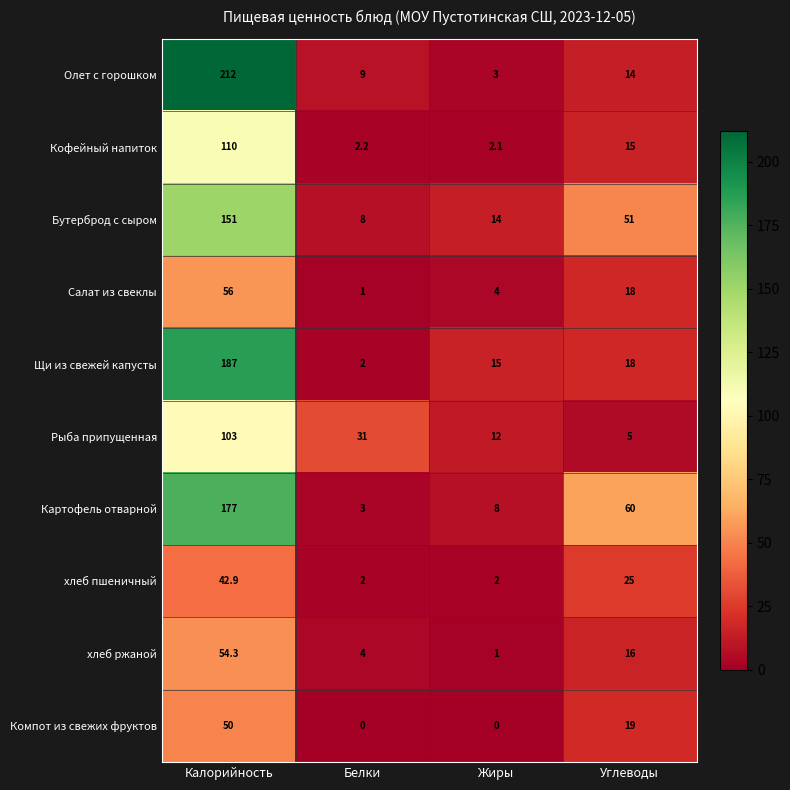

At Калорийность, list the series in order from largest to smallest.

Олет с горошком, Щи из свежей капусты, Картофель отварной, Бутерброд с сыром, Кофейный напиток, Рыба припущенная, Салат из свеклы, хлеб ржаной, Компот из свежих фруктов, хлеб пшеничный